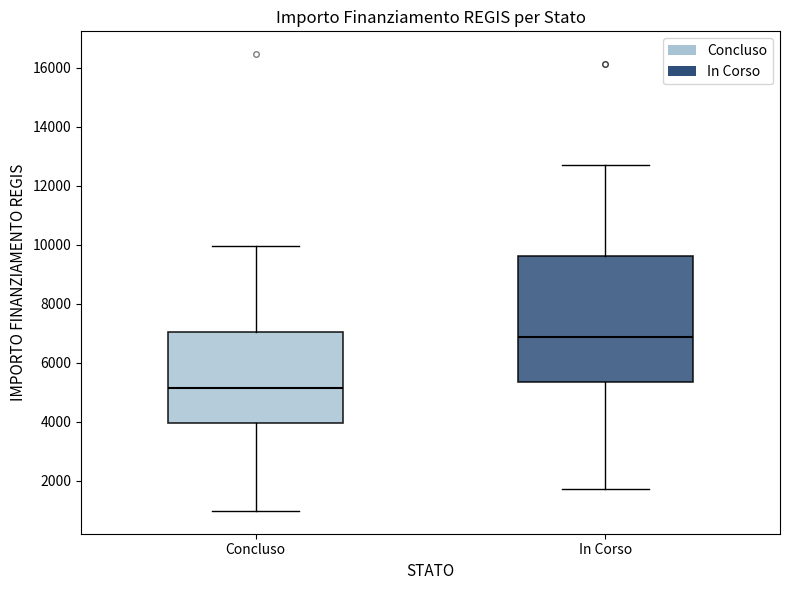

Where is the upper edge of the box for Concluso on the y-axis? The values are not printed on the chart, so give them approximately, as read against the axis.

7000